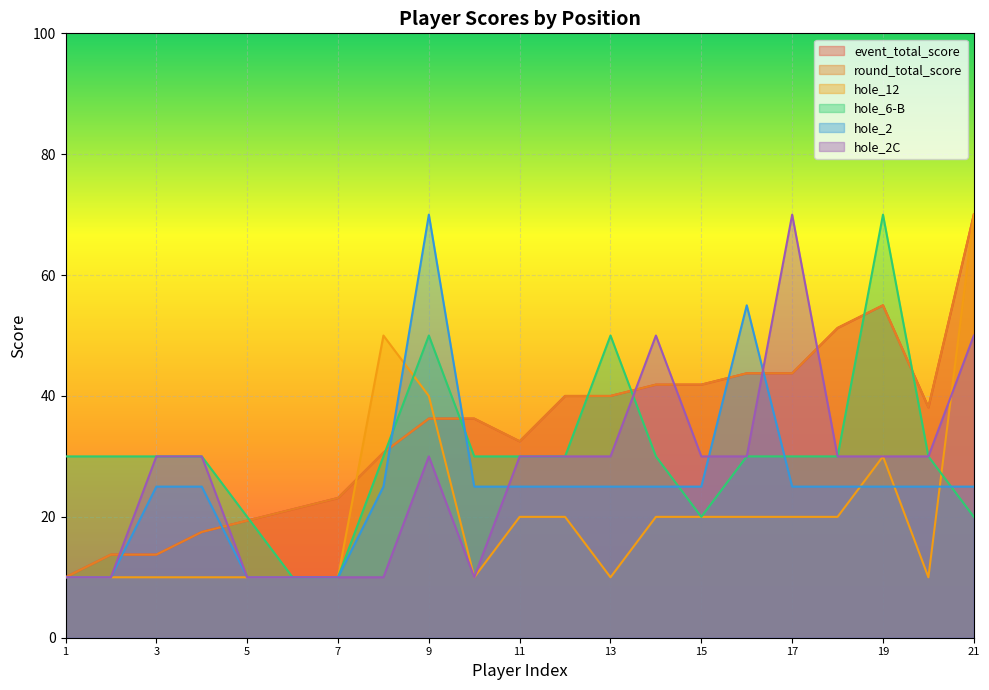

How many categories are shown in the chart?

21